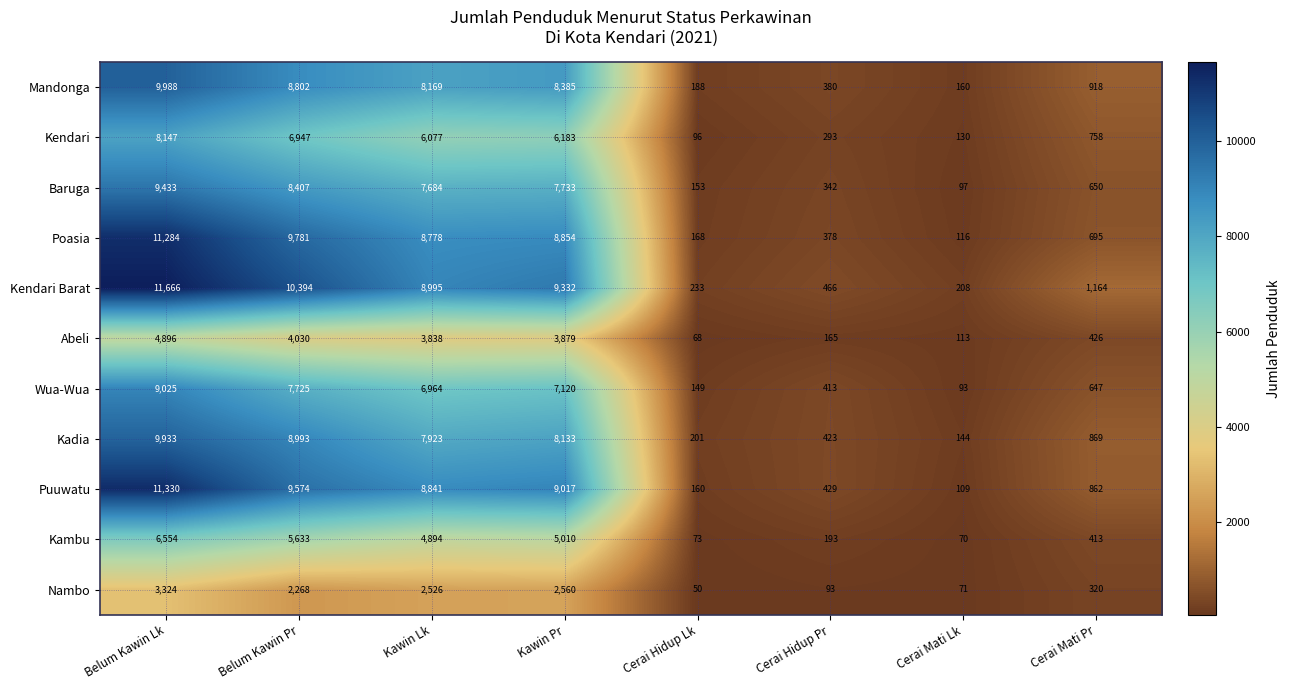

Which series has the largest total across all categories?

Kendari Barat